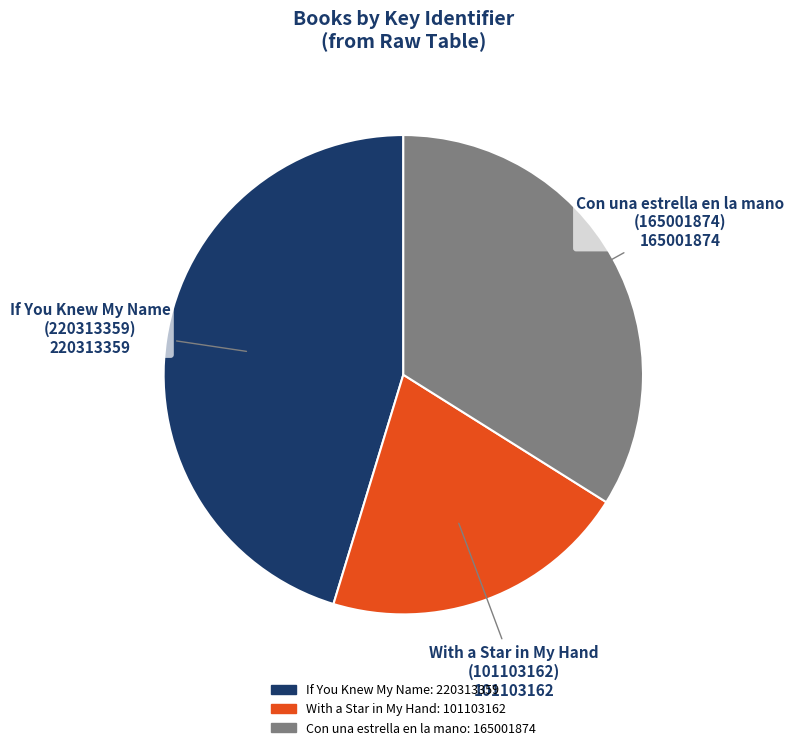

Is there a majority slice in this chart?

No